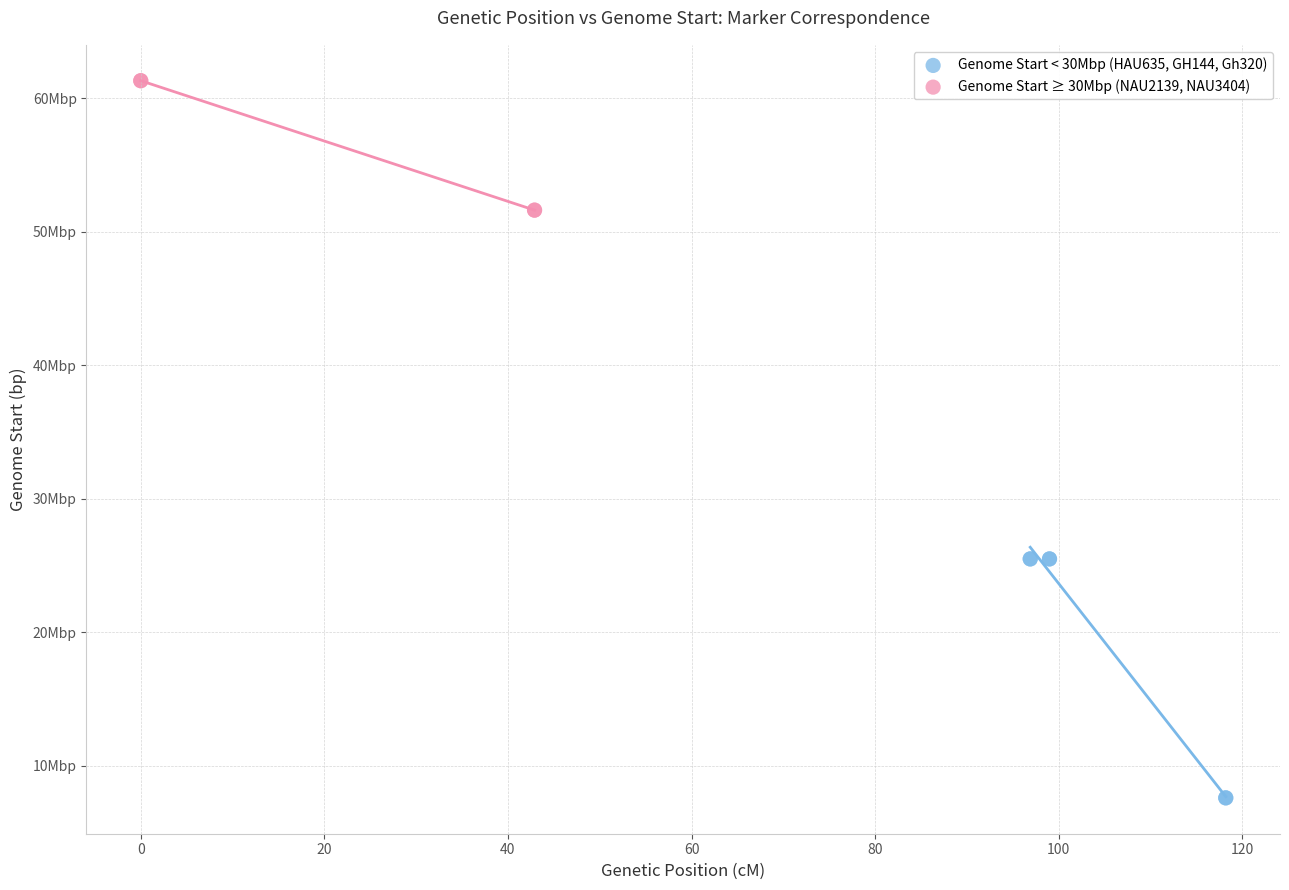

What are all the series names shown in the legend?

Genome Start < 30Mbp (HAU635, GH144, Gh320), Genome Start ≥ 30Mbp (NAU2139, NAU3404)